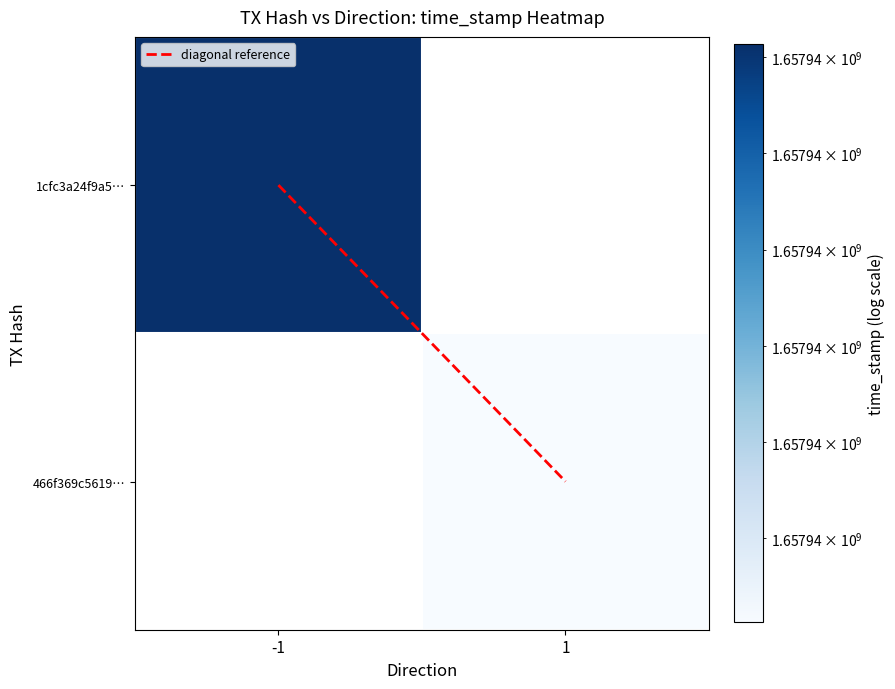

Which category has the lowest value in the diagonal reference series?

-1